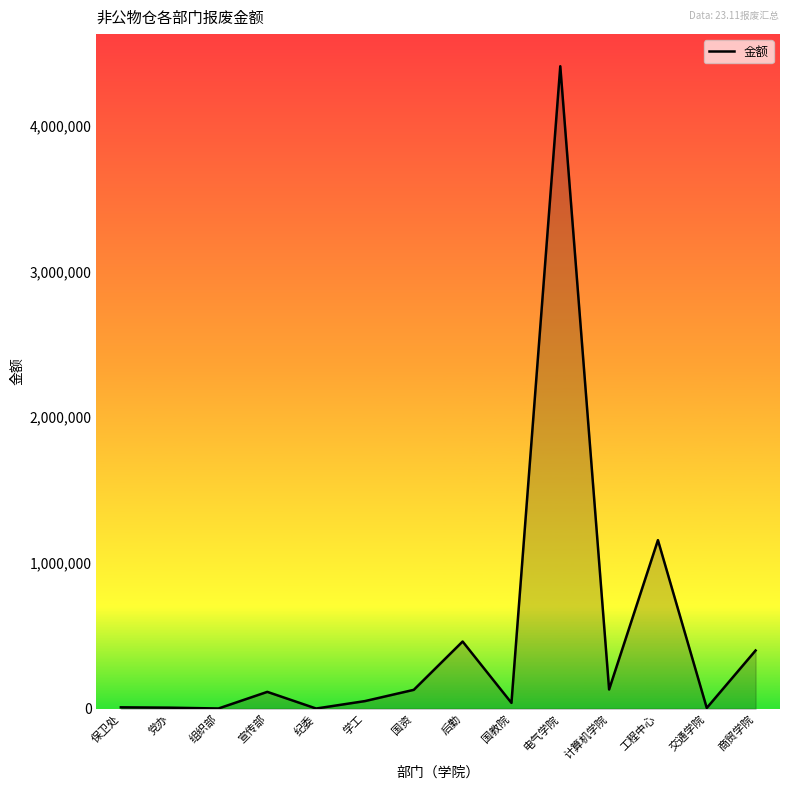

Approximately how many times larger is the value at 电气学院 compared to 工程中心?

3.8